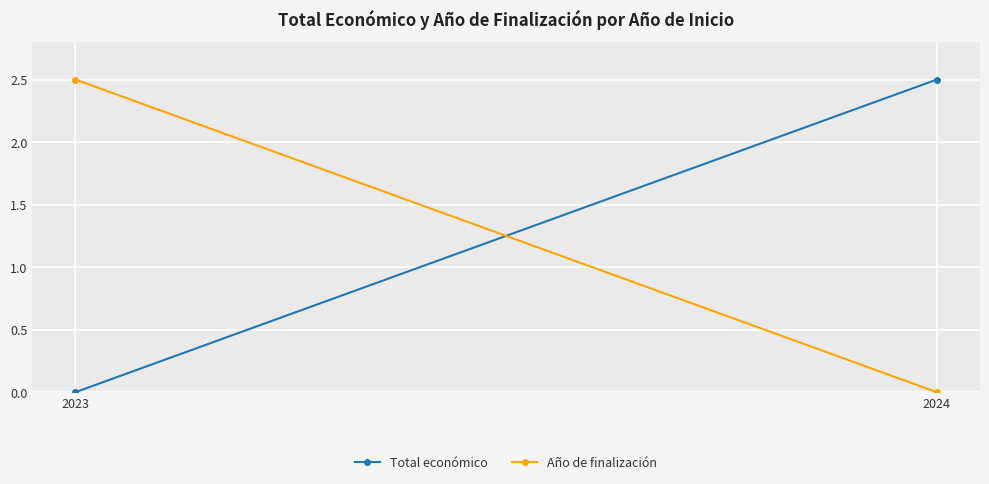

Reading right to left, extract all data points from this chart.

Total económico: 2024=2.5	2023=0.0
Año de finalización: 2024=0.0	2023=2.5